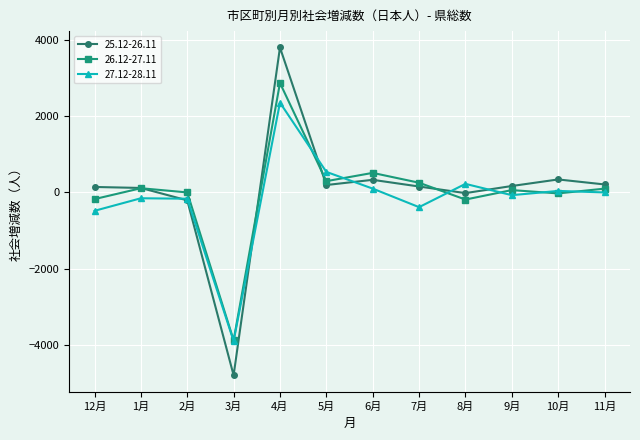

What is the lowest value of the 25.12-26.11 series?

-4792